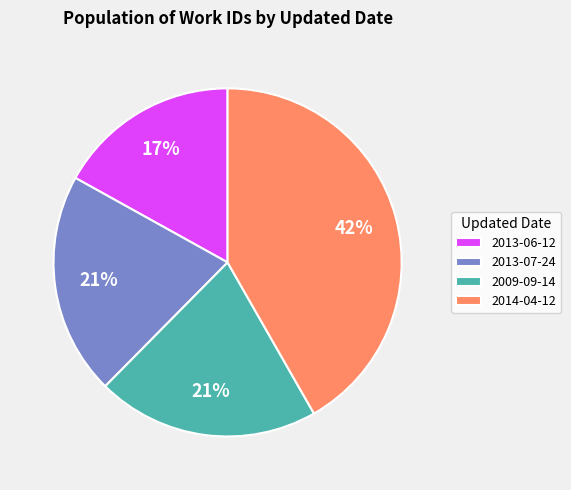

Is it true that 2013-06-12 is 17% of the pie?

True